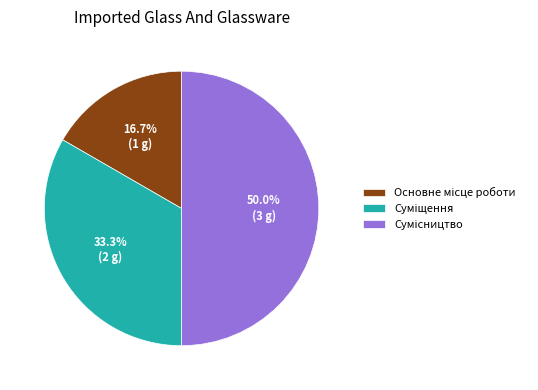

What is the change in value from Основне місце роботи to Сумісництво?

+2